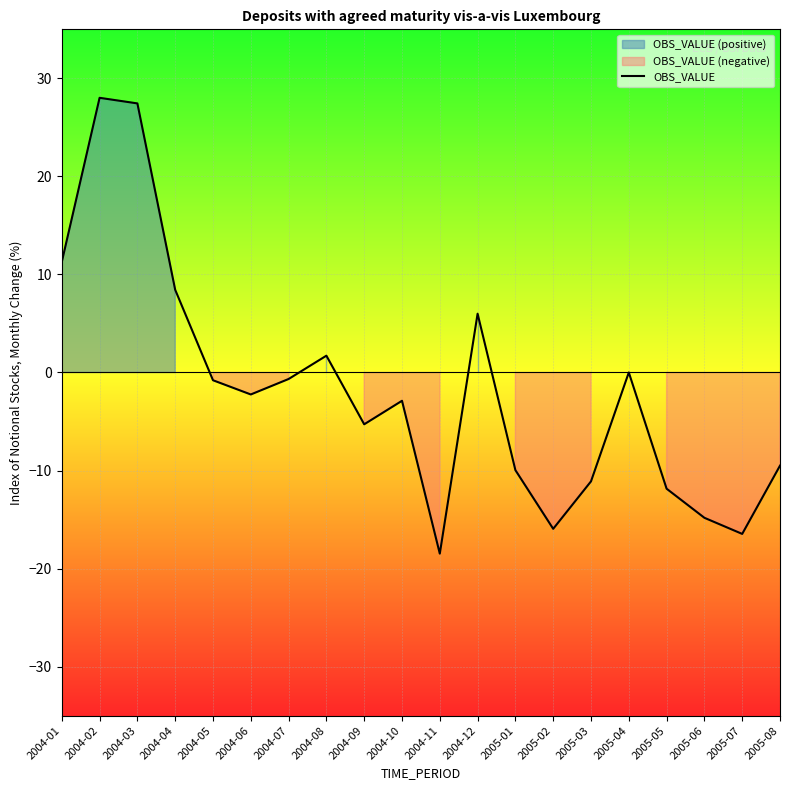

At which category does the chart reach its peak across all series?

2004-02